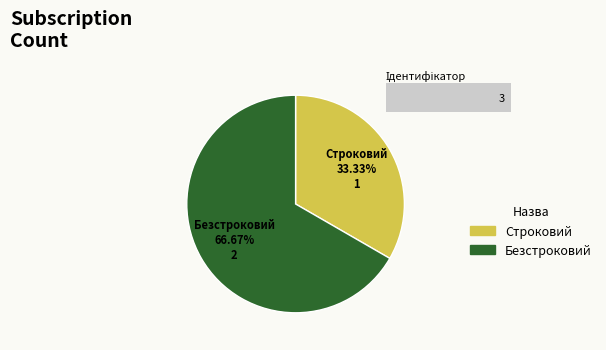

True or false: Строковий accounts for 45% of the total.

False